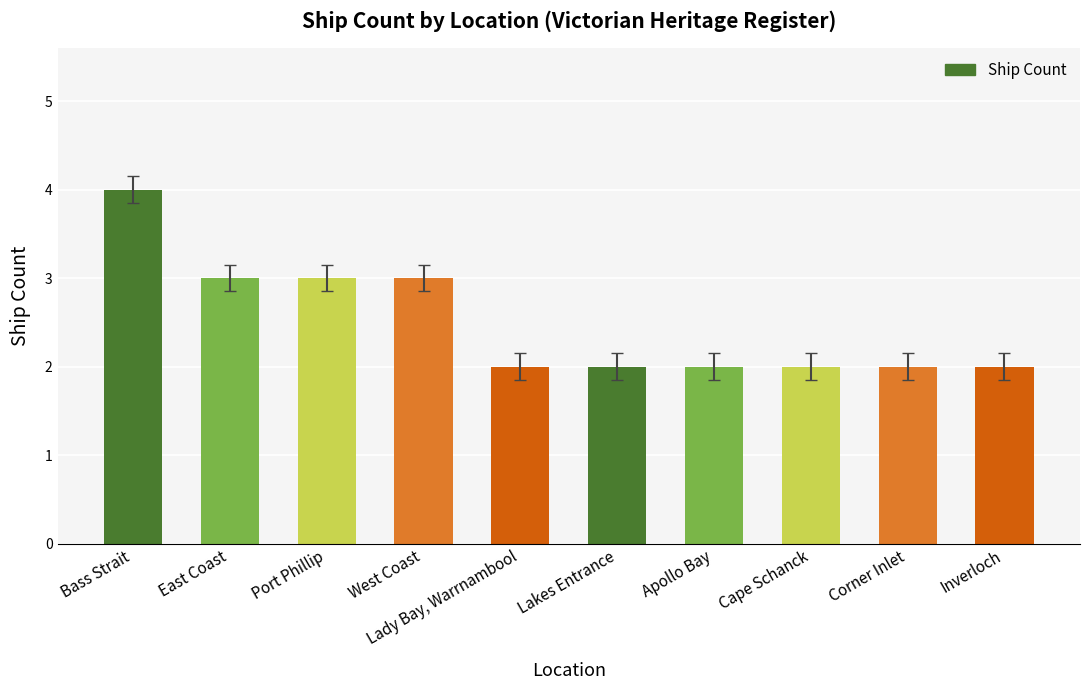

The value at West Coast is 3. True or false?

True